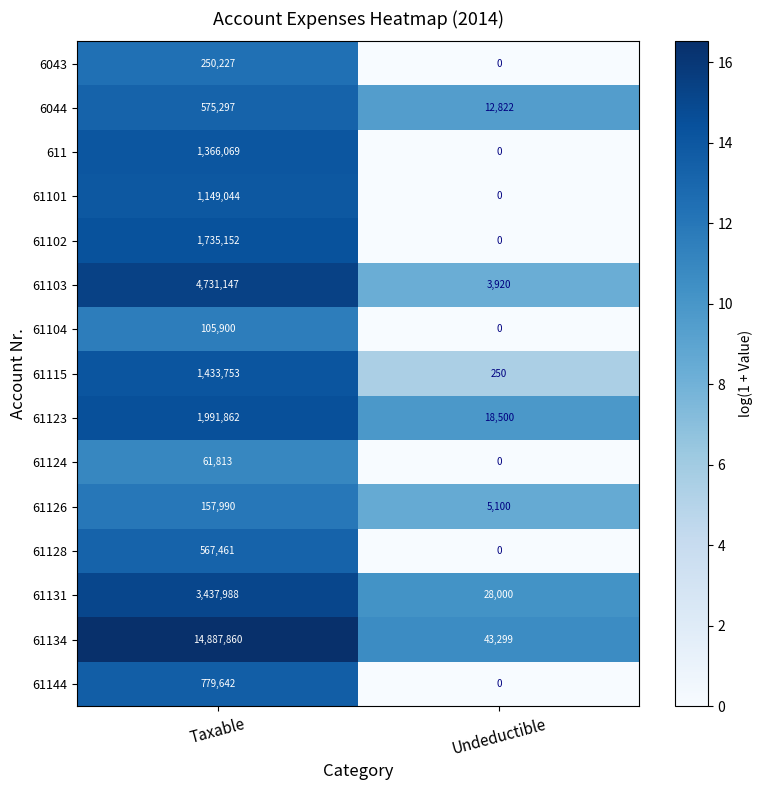

Reading right to left, list all the values displayed in this chart.

6043: 0	250227
6044: 12822	575297
611: 0	1366069
61101: 0	1149044
61102: 0	1735152
61103: 3920	4731147
61104: 0	105900
61115: 250	1433753
61123: 18500	1991862
61124: 0	61813
61126: 5100	157990
61128: 0	567461
61131: 28000	3437988
61134: 43299	14887860
61144: 0	779642